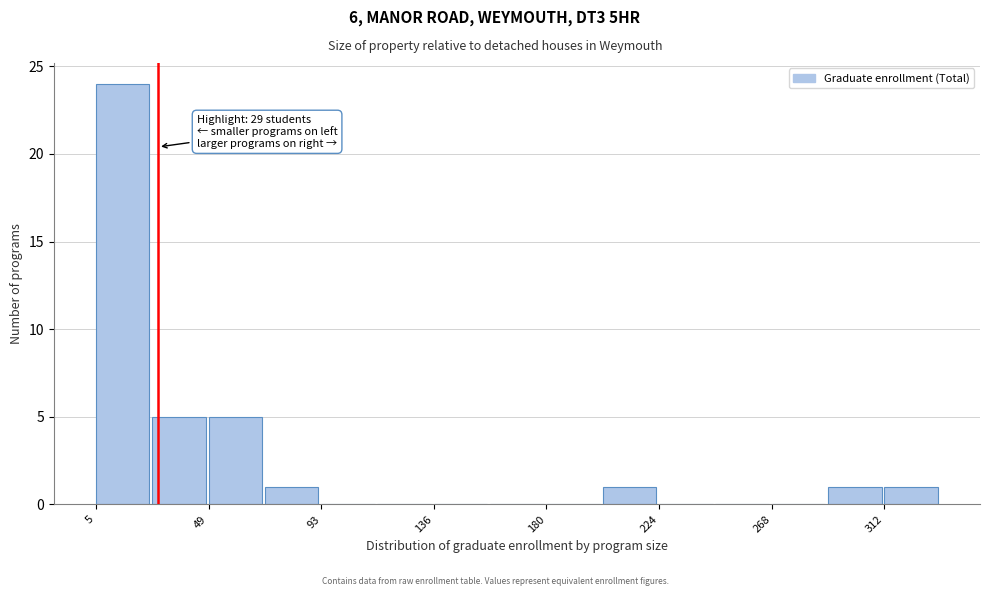

Over which range of the x-axis is the bar tallest?

5 to 25